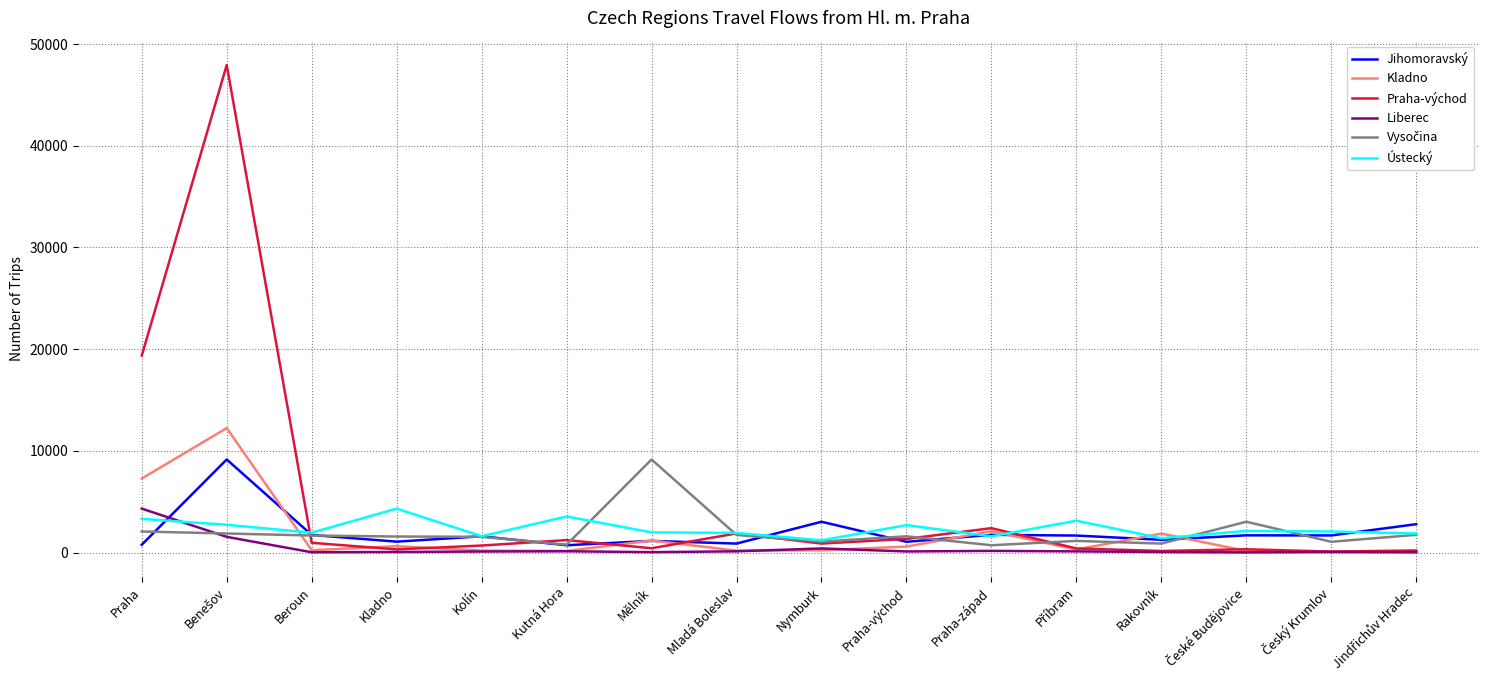

Which series has the largest total across all categories?

Praha-východ